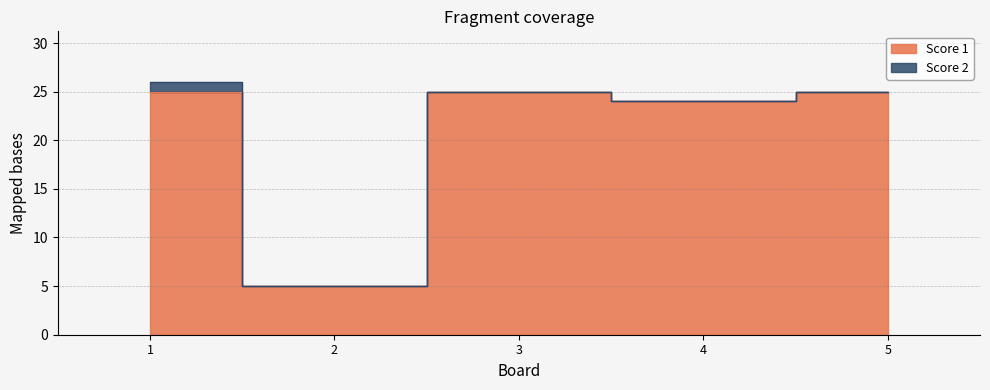

Reading left to right, extract all data points from this chart.

1=25	2=5	3=25	4=24	5=25